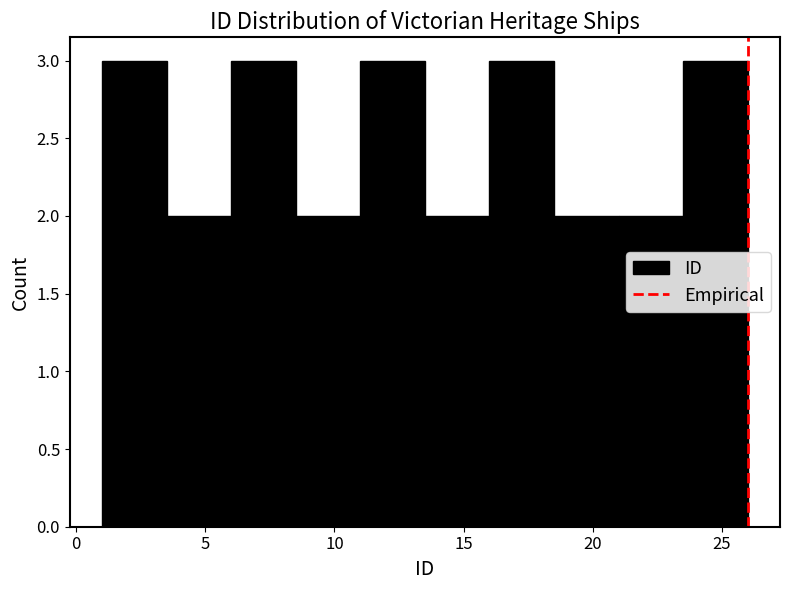

Reading left to right, list every bar in this chart as the range it spans on the x-axis followed by its height. The values are not printed on the chart, so give them approximately, as read against the axis.

1.0 to 3.5: 3
3.5 to 6.0: 2
6.0 to 8.5: 3
8.5 to 11.0: 2
11.0 to 13.5: 3
13.5 to 16.0: 2
16.0 to 18.5: 3
18.5 to 21.0: 2
21.0 to 23.5: 2
23.5 to 26.0: 3